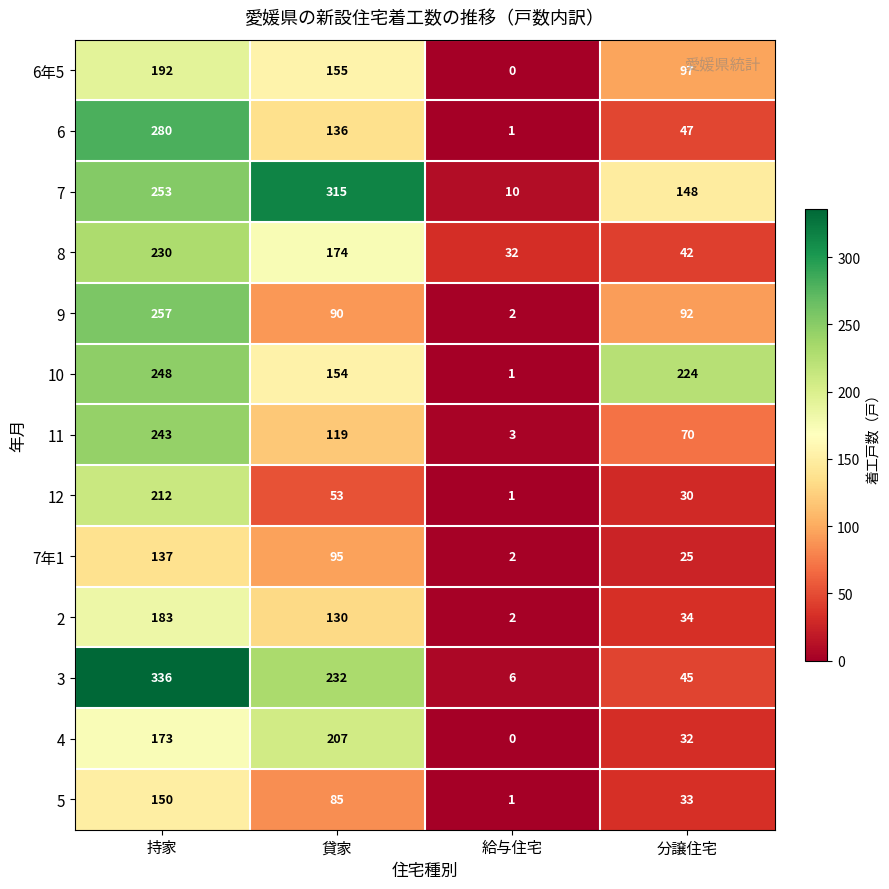

What is the difference between the maximum and minimum values in the 3 series?

330